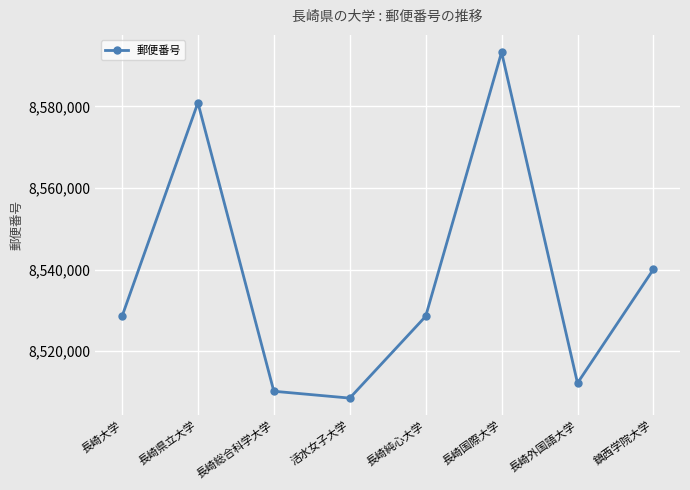

What is the maximum value shown in the chart?

8593298